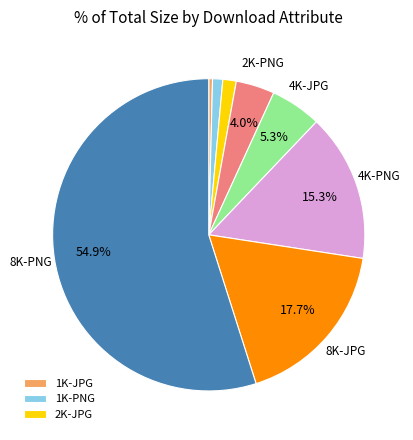

Does any single category account for the majority?

Yes